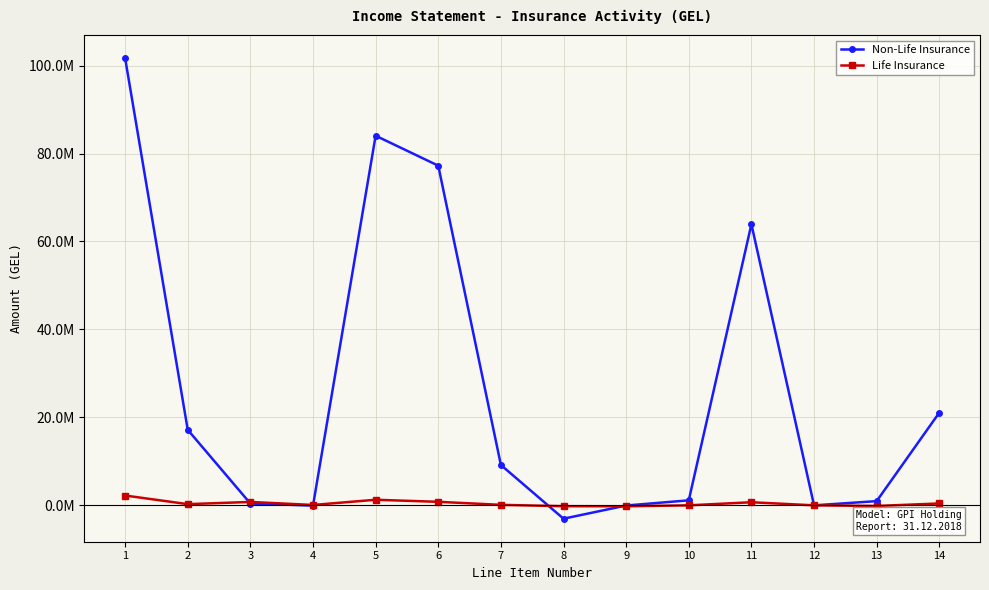

Is it true that Non-Life Insurance equals 52379747.1 at 12?

False